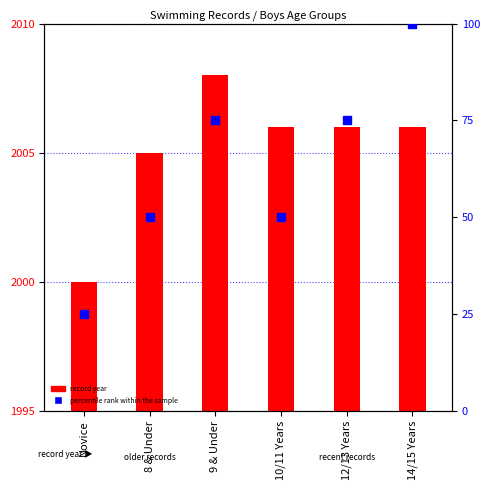

At how many categories does at least one series exceed 21?

6